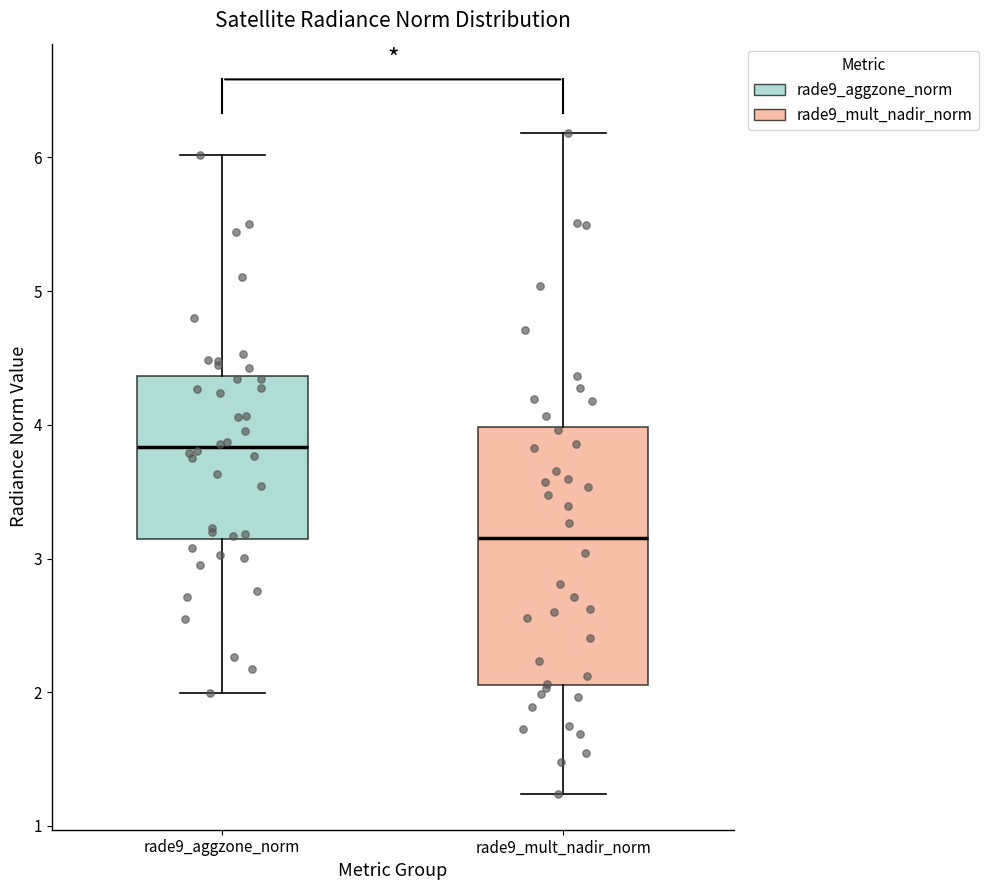

Reading left to right, transcribe this box plot: for each box, give where its median line is, the range the box spans, and where its two whiskers end, as read against the y-axis. The values are not printed on the chart, so give them approximately, as read against the axis.

rade9_aggzone_norm: median 3.8, box 3.1 to 4.4, whiskers 2.0 to 6.0
rade9_mult_nadir_norm: median 3.2, box 2.1 to 4.0, whiskers 1.2 to 6.2